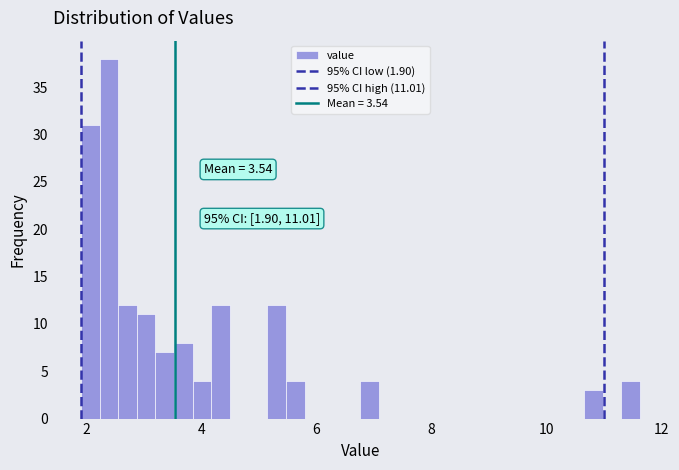

Read against the x-axis, roughly where is the centre of the tallest bar?

2.4